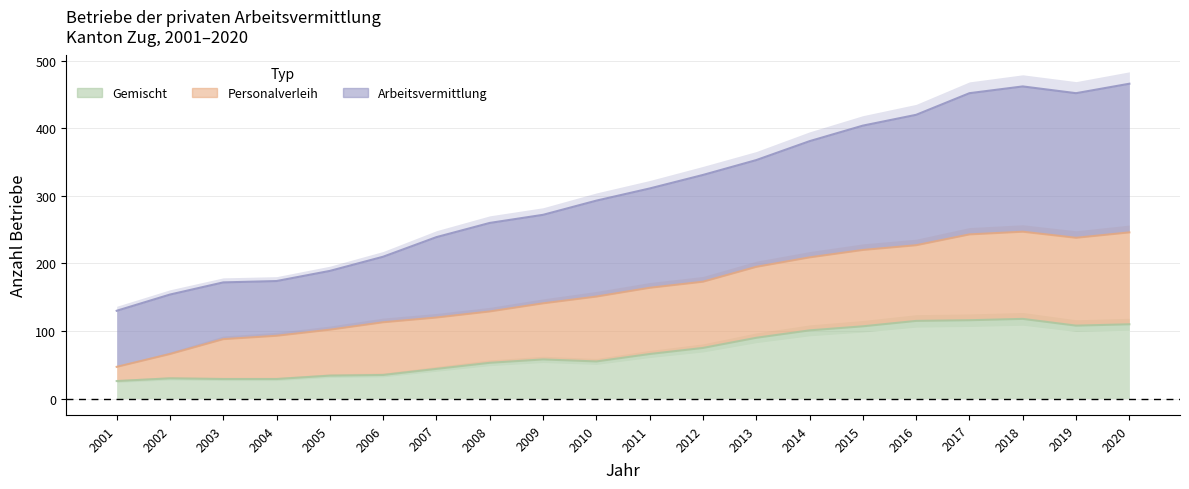

Is it true that Gemischt equals 40 at 2002?

False